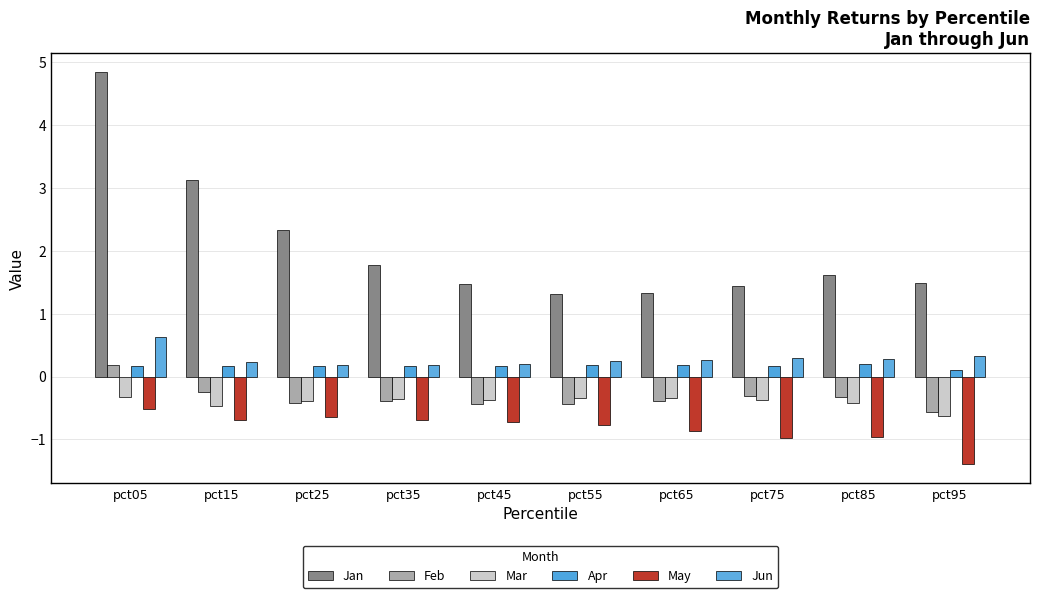

The value of May at pct25 is -0.9. True or false?

False